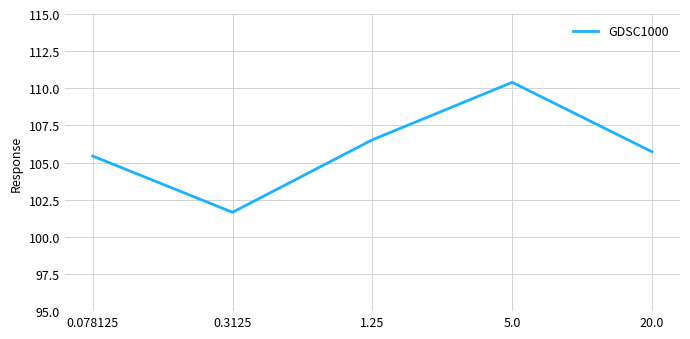

Where is the first local maximum?

5.0